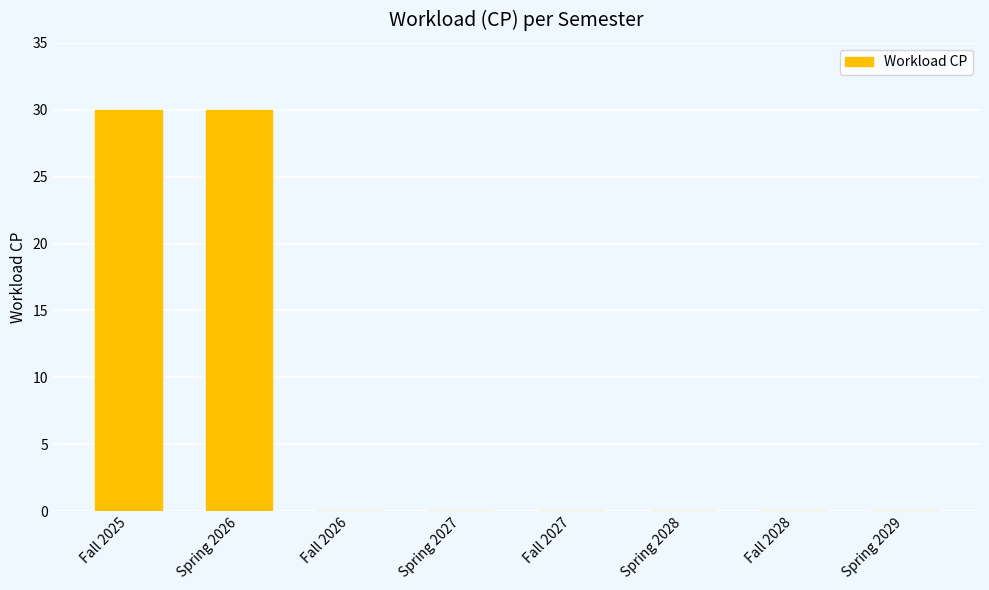

Reading right to left, what are all the values shown in this chart?

0	0	0	0	0	0	30	30